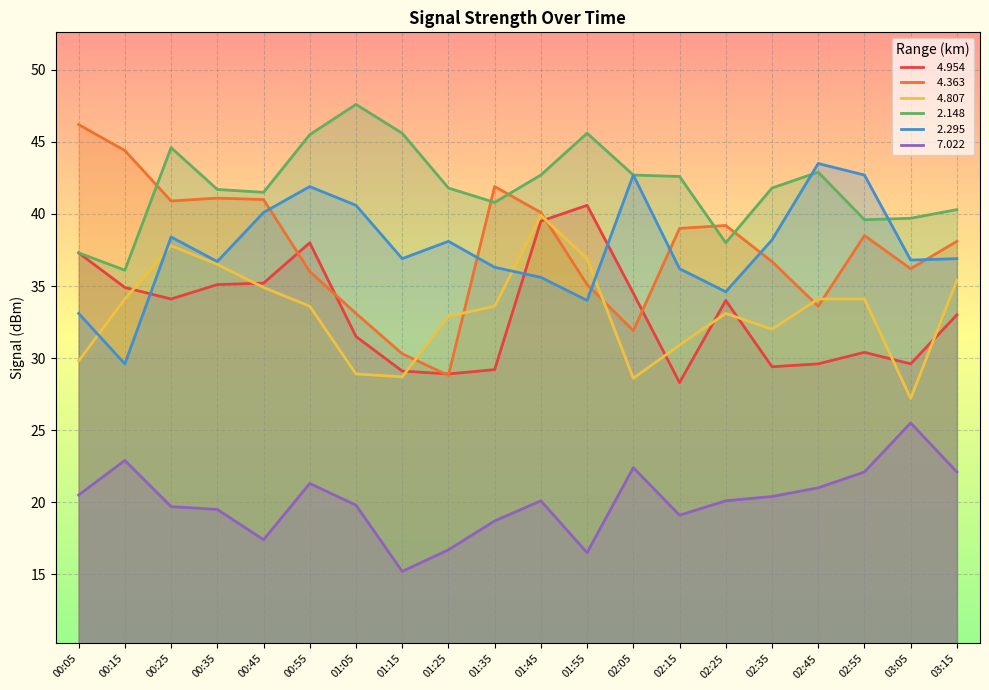

How many lines are shown in the chart?

6